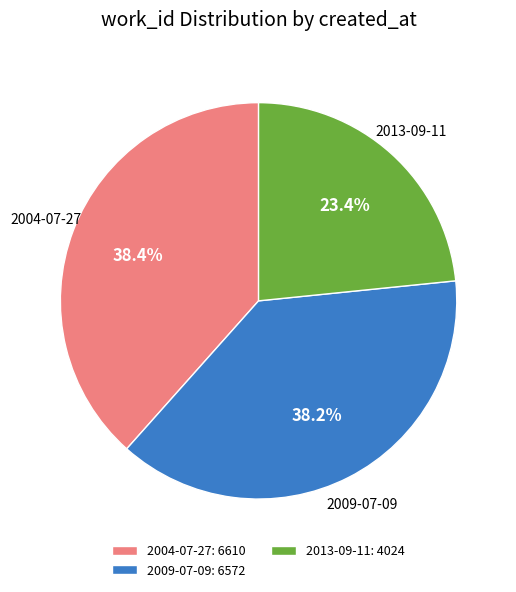

How many segments does this pie chart have?

3